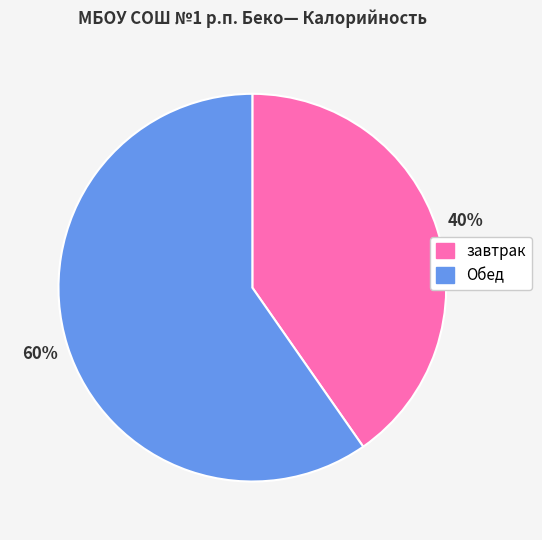

Which category accounts for the majority?

Обед